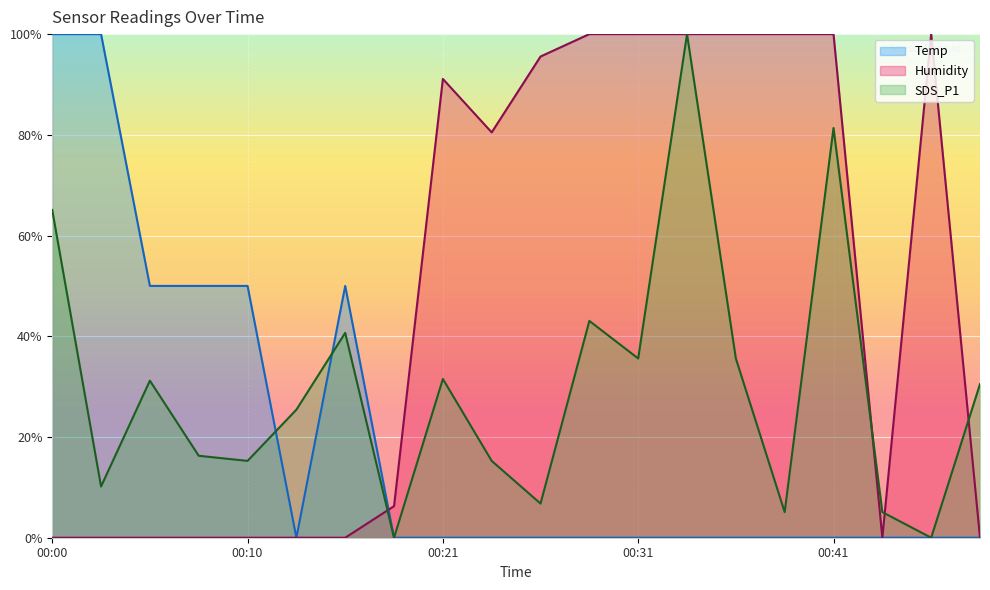

How many distinct data groups are displayed?

3